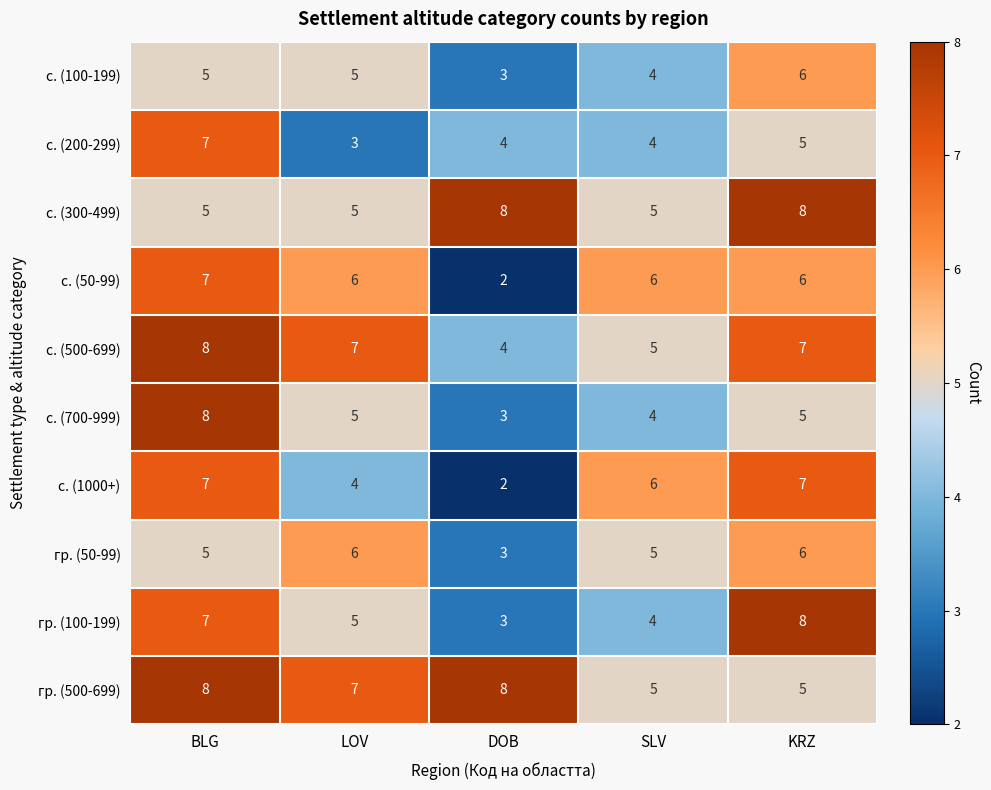

What is the difference between the maximum and minimum values in the с. (700-999) series?

5